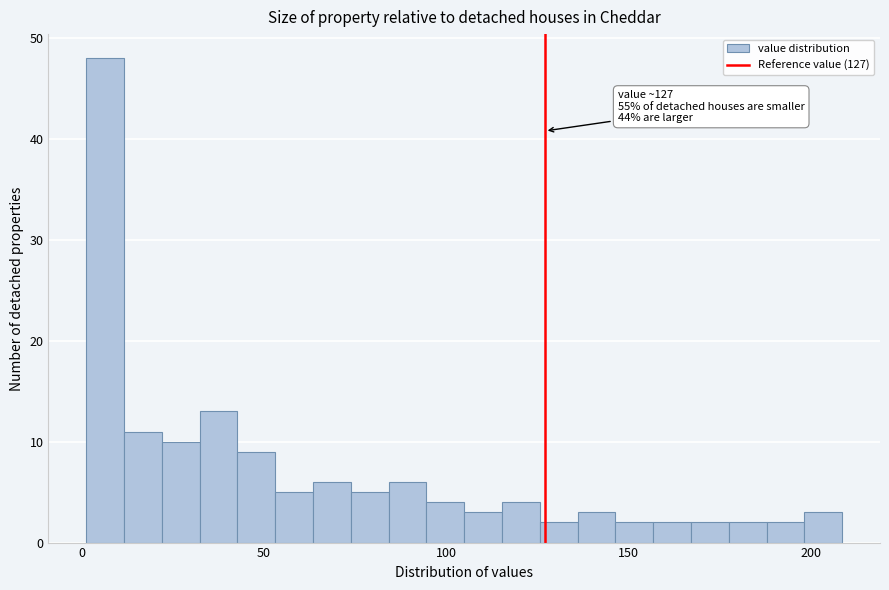

Read against the x-axis, roughly where is the centre of the tallest bar?

5